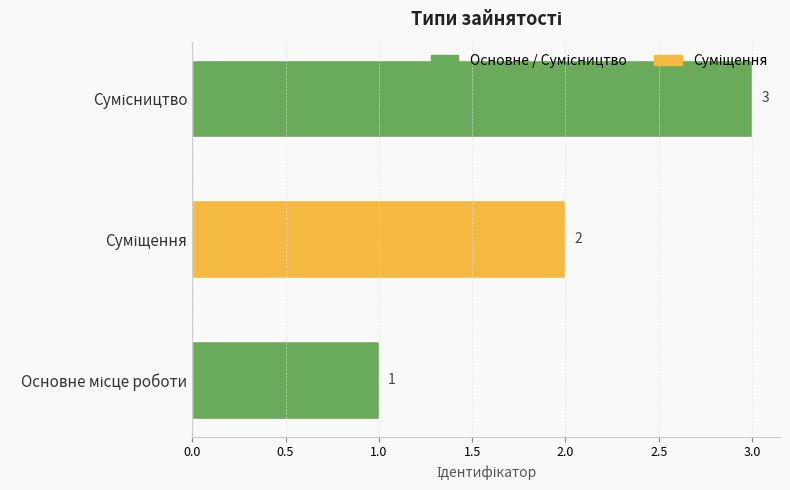

What is the average value?

2